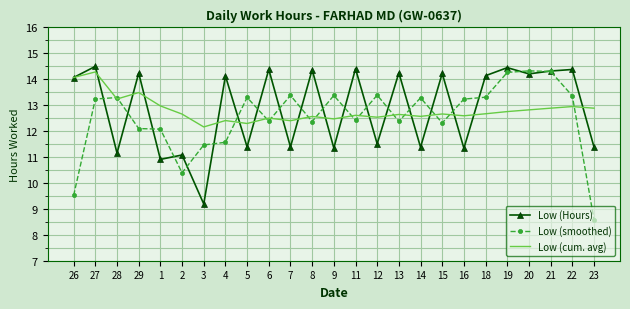

Which label corresponds to the smallest value in the chart?

23